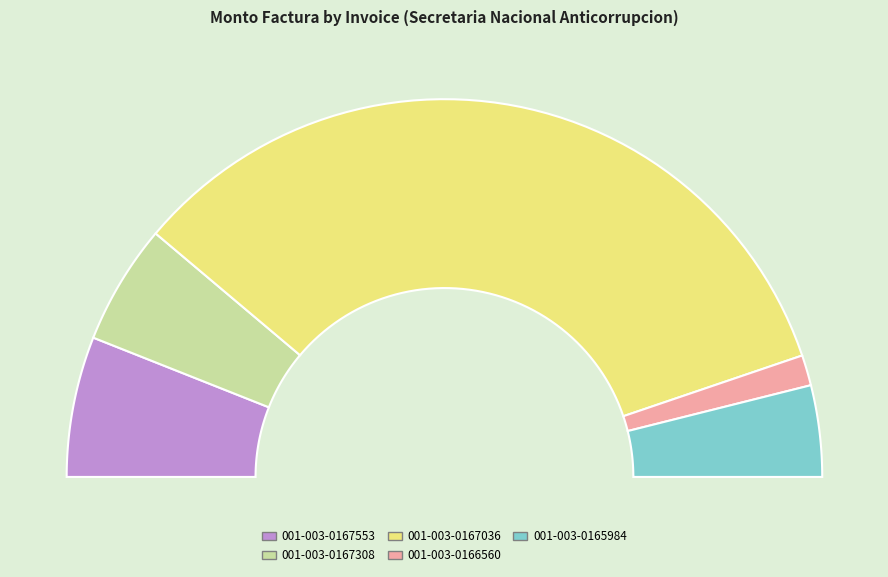

How many segments does this pie chart have?

5